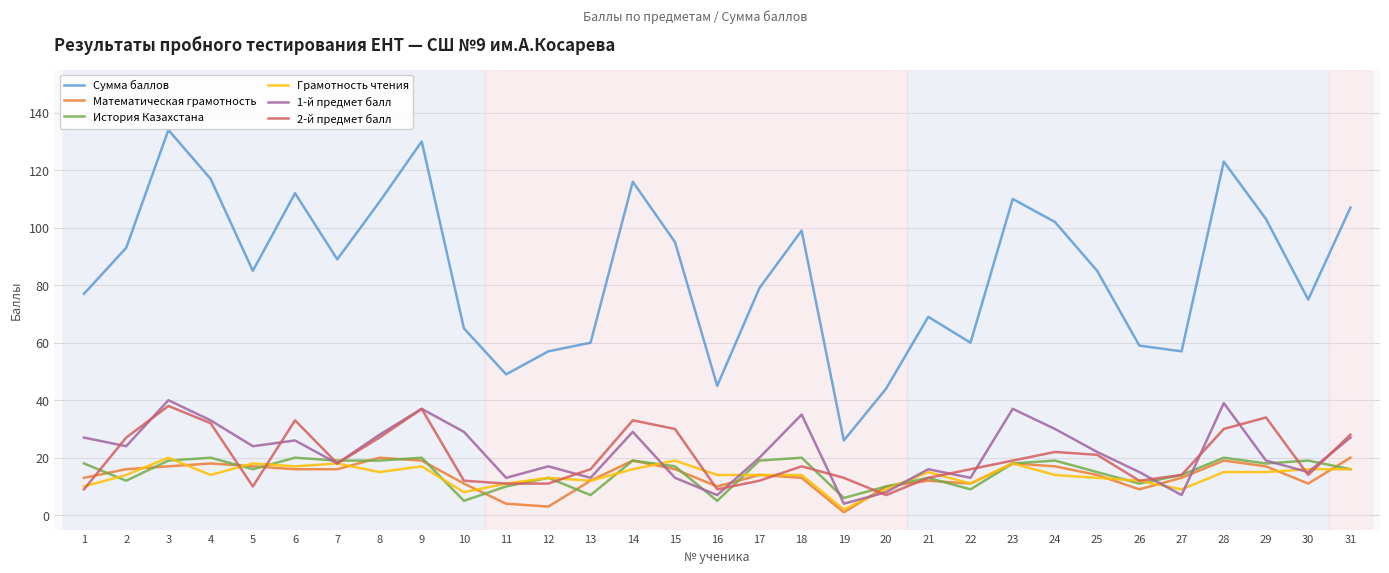

Reading left to right, list all the values displayed in this chart.

Сумма баллов: 1=77	2=93	3=134	4=117	5=85	6=112	7=89	8=109	9=130	10=65	11=49	12=57	13=60	14=116	15=95	16=45	17=79	18=99	19=26	20=44	21=69	22=60	23=110	24=102	25=85	26=59	27=57	28=123	29=103	30=75	31=107
Математическая грамотность: 1=13	2=16	3=17	4=18	5=17	6=16	7=16	8=20	9=19	10=11	11=4	12=3	13=12	14=19	15=16	16=10	17=14	18=13	19=1	20=10	21=12	22=11	23=18	24=17	25=14	26=9	27=13	28=19	29=17	30=11	31=20
История Казахстана: 1=18	2=12	3=19	4=20	5=16	6=20	7=19	8=19	9=20	10=5	11=10	12=13	13=7	14=19	15=17	16=5	17=19	18=20	19=6	20=10	21=13	22=9	23=18	24=19	25=15	26=11	27=14	28=20	29=18	30=19	31=16
Грамотность чтения: 1=10	2=14	3=20	4=14	5=18	6=17	7=18	8=15	9=17	10=8	11=11	12=13	13=12	14=16	15=19	16=14	17=14	18=14	19=2	20=9	21=15	22=11	23=18	24=14	25=13	26=12	27=9	28=15	29=15	30=16	31=16
1-й предмет балл: 1=27	2=24	3=40	4=33	5=24	6=26	7=18	8=28	9=37	10=29	11=13	12=17	13=13	14=29	15=13	16=7	17=20	18=35	19=4	20=8	21=16	22=13	23=37	24=30	25=22	26=15	27=7	28=39	29=19	30=15	31=27
2-й предмет балл: 1=9	2=27	3=38	4=32	5=10	6=33	7=18	8=27	9=37	10=12	11=11	12=11	13=16	14=33	15=30	16=9	17=12	18=17	19=13	20=7	21=13	22=16	23=19	24=22	25=21	26=12	27=14	28=30	29=34	30=14	31=28